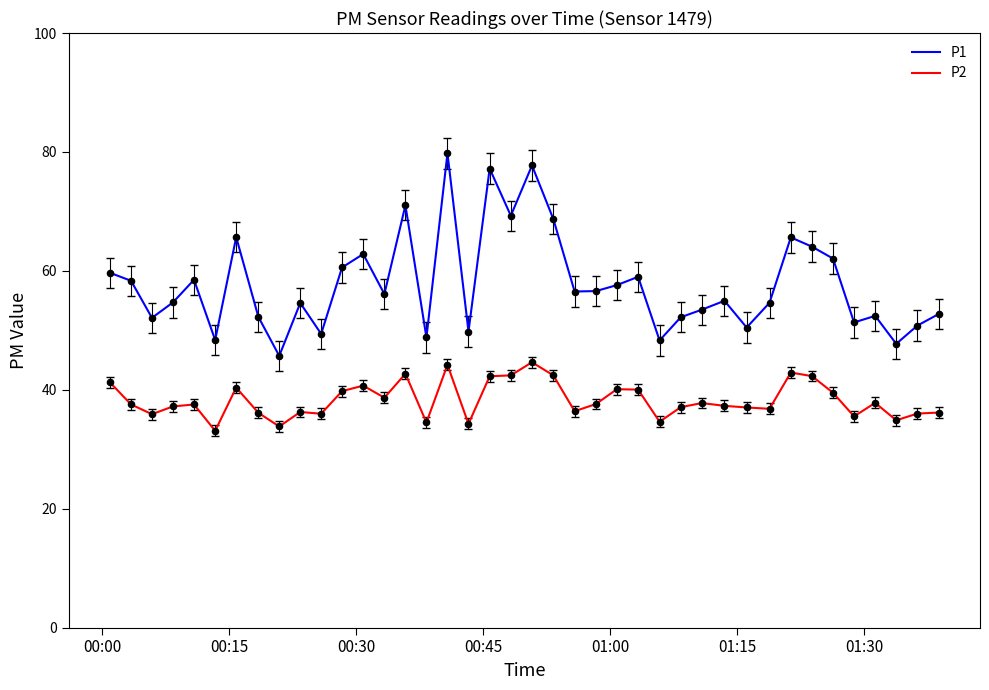

Which series has the widest spread of values?

P1